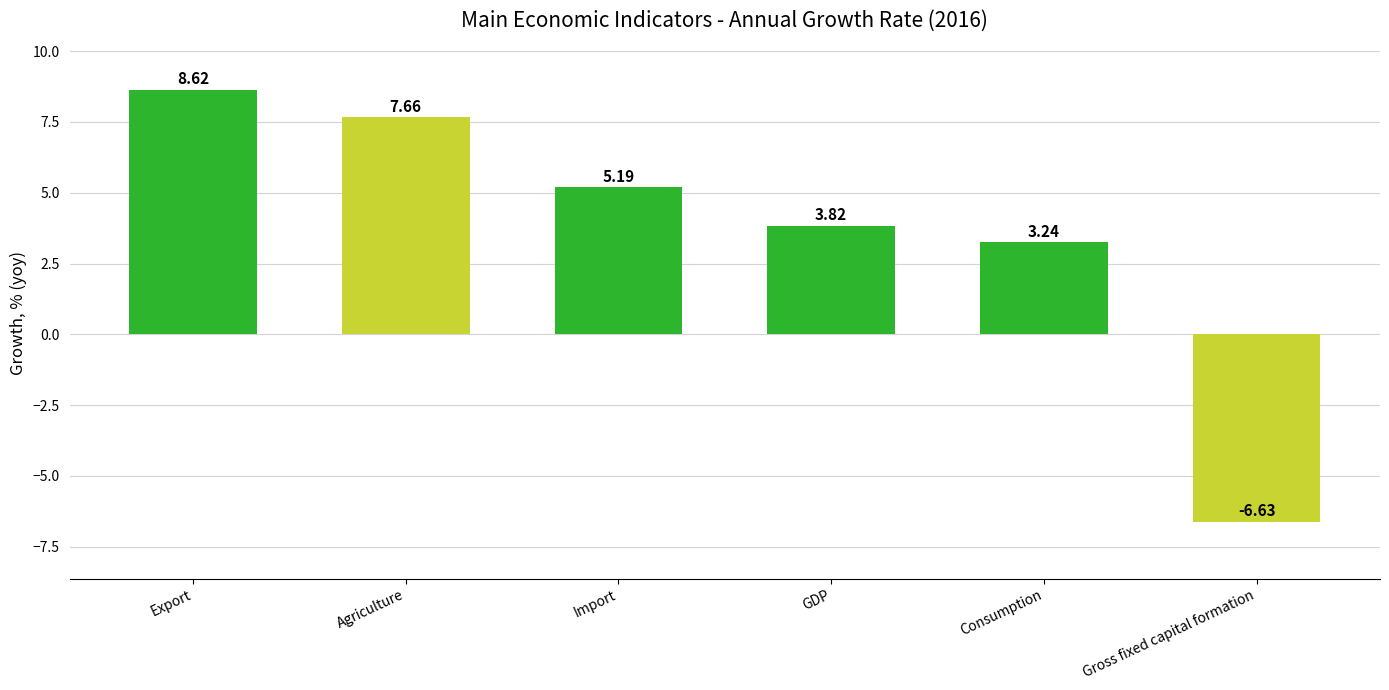

Is it true that the value at Export is 8.6?

True